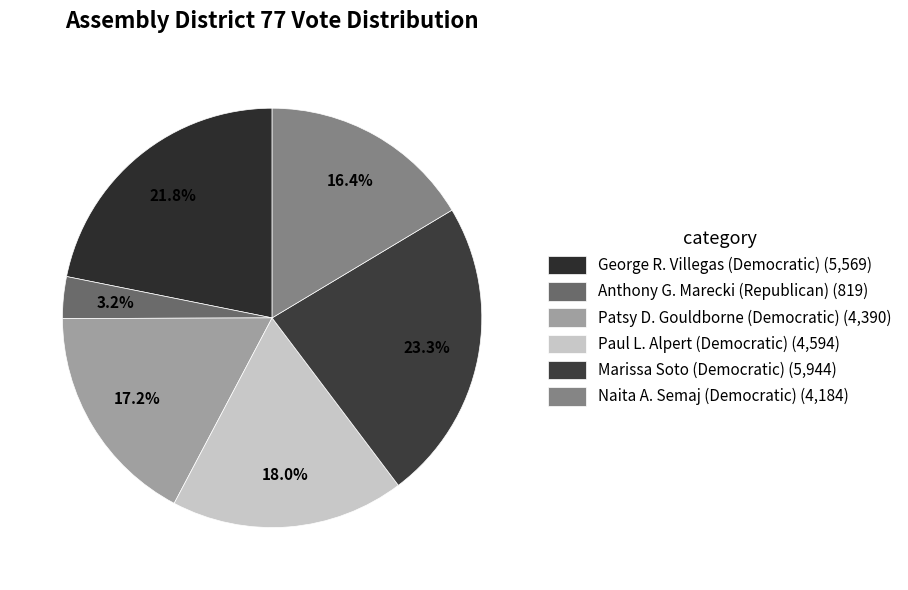

What is the ratio of the value at Anthony G. Marecki (Republican) to the value at Paul L. Alpert (Democratic)?

0.2